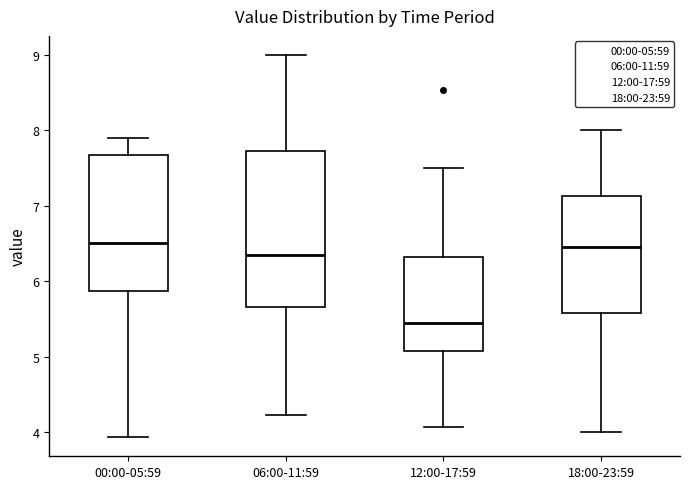

Where is the lower edge of the box for 12:00-17:59 on the y-axis? The values are not printed on the chart, so give them approximately, as read against the axis.

5.1